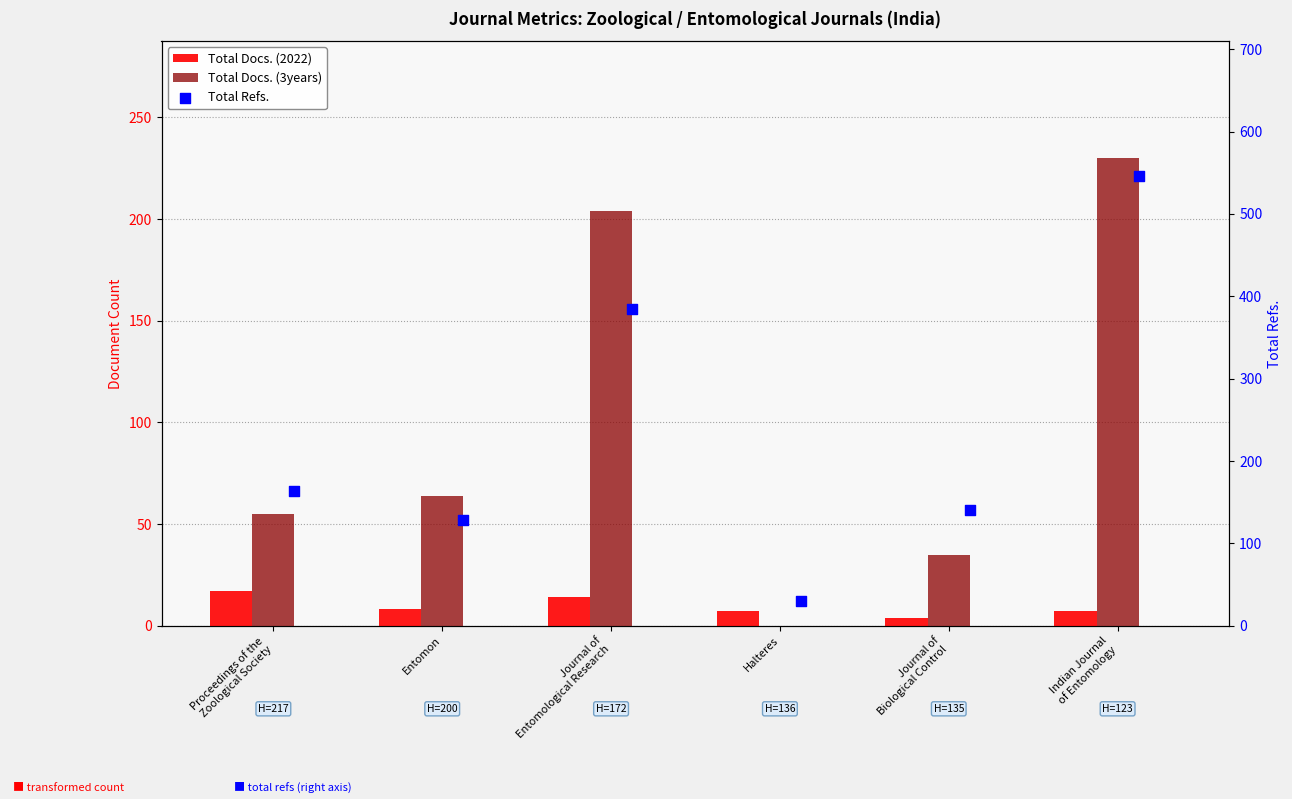

Which series has the largest Y range (max minus min)?

Total Refs.